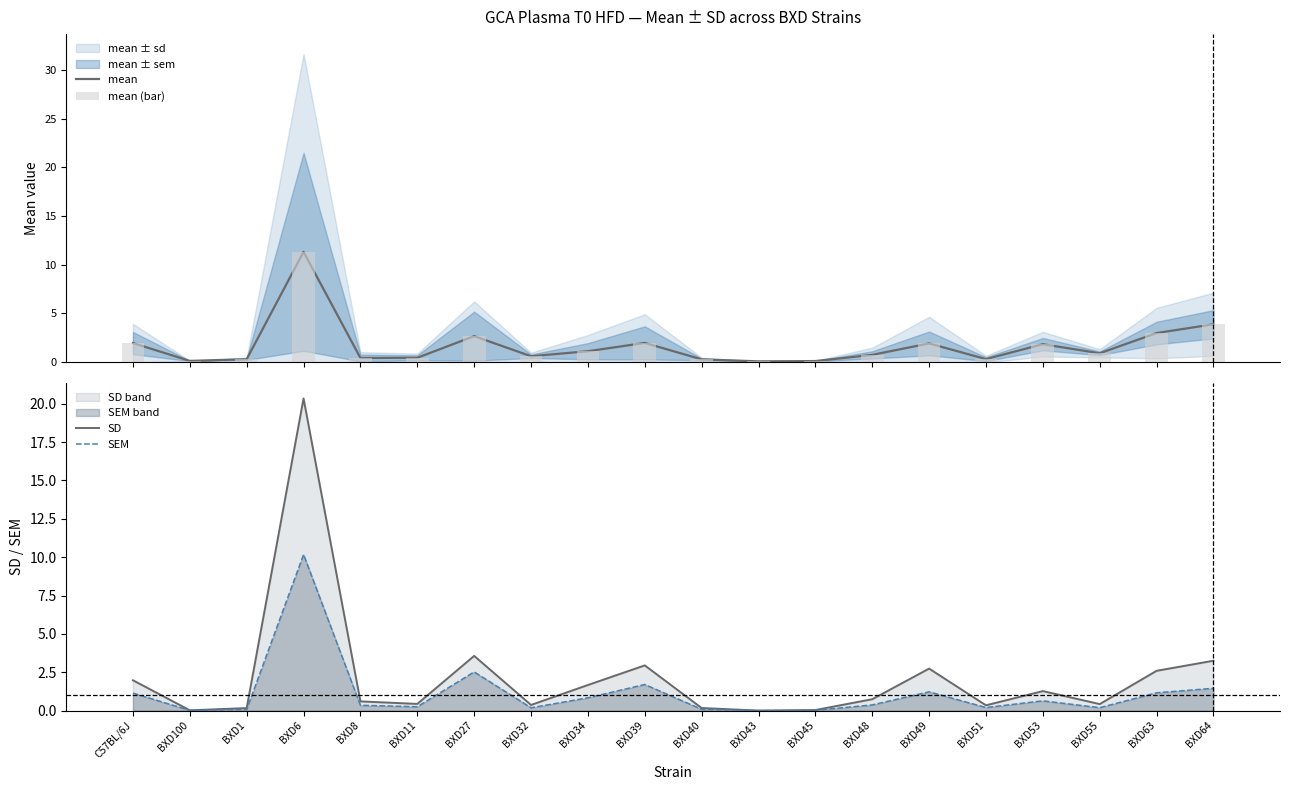

What is the average value of the mean series?

1.7